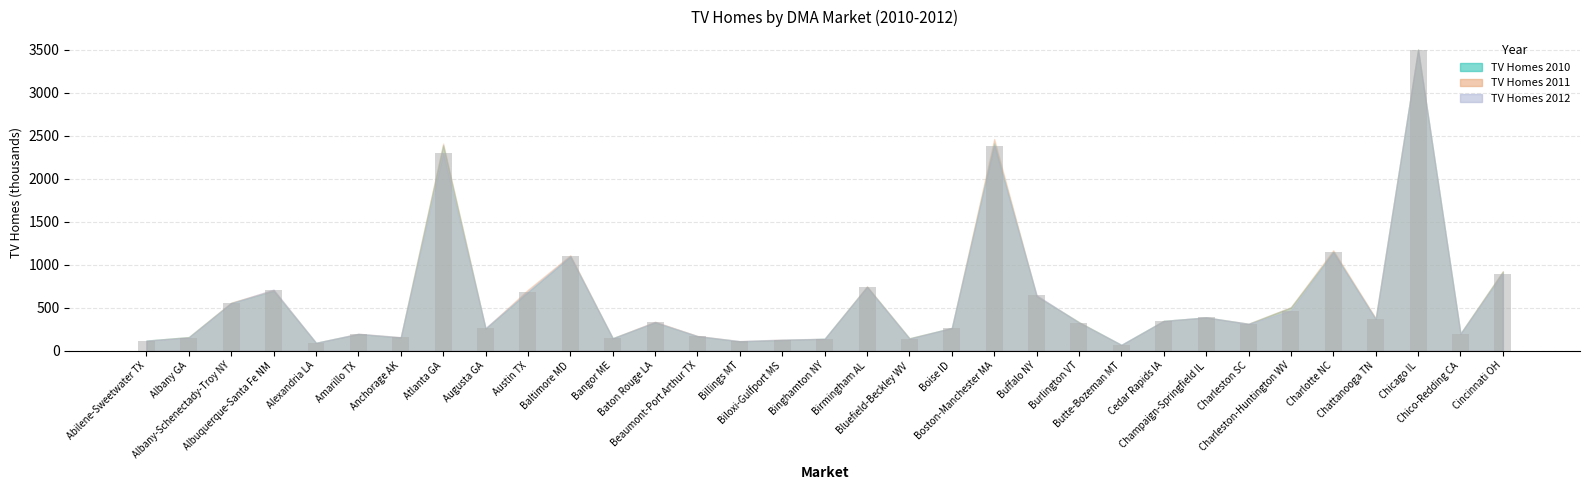

What is the approximate value at Chico-Redding CA?

194.6